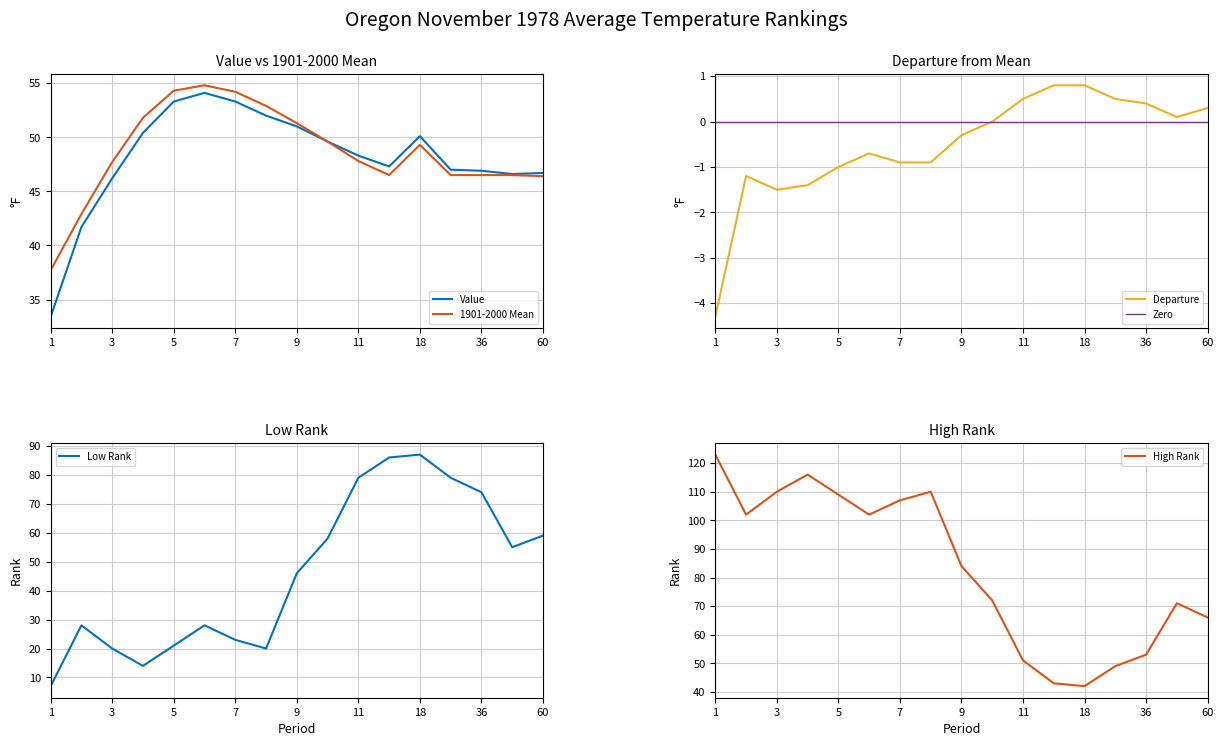

True or false: High Rank and Departure intersect in this chart.

False